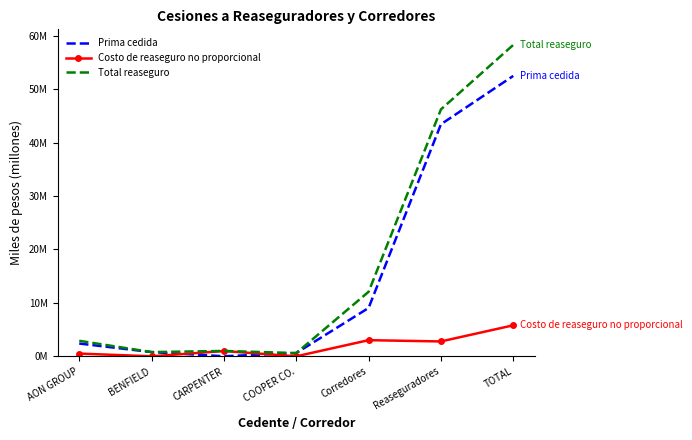

What are all the series names shown in the legend?

Prima cedida, Costo de reaseguro no proporcional, Total reaseguro